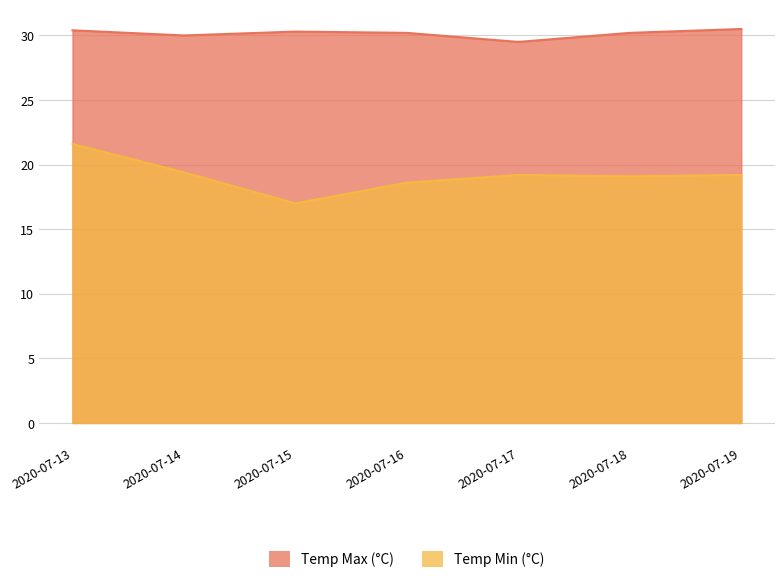

Where is Temp Max (°C) nearest to the value 30?

2020-07-14